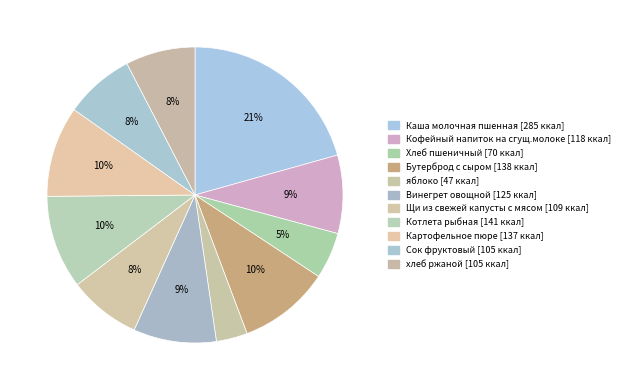

What is the ratio of the value at Сок фруктовый to the value at Винегрет овощной?

0.8